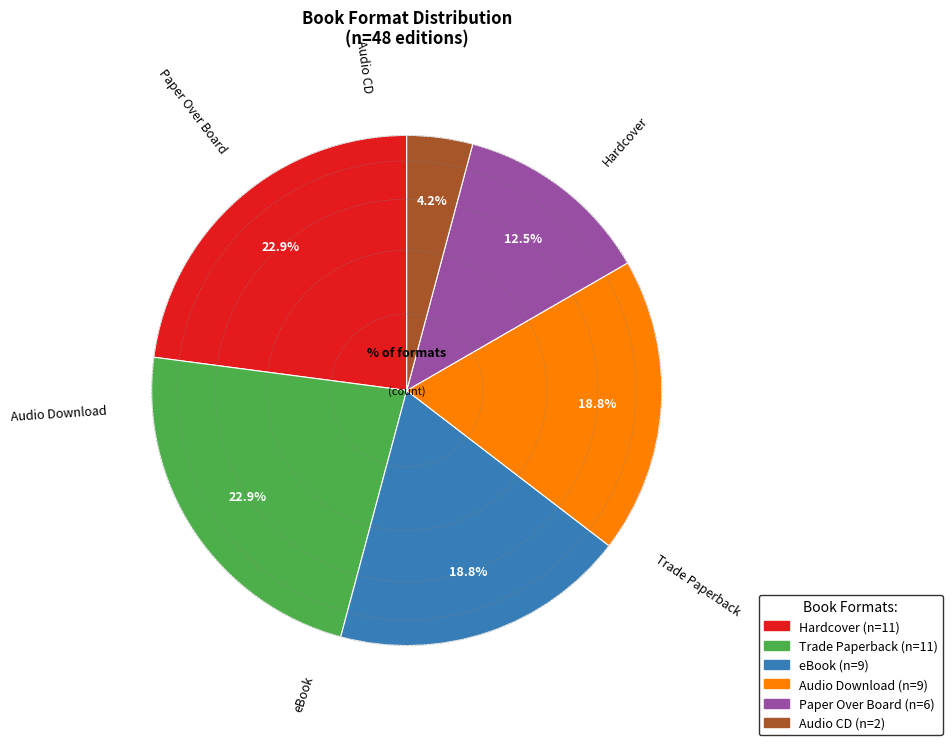

Is there a majority slice in this chart?

No